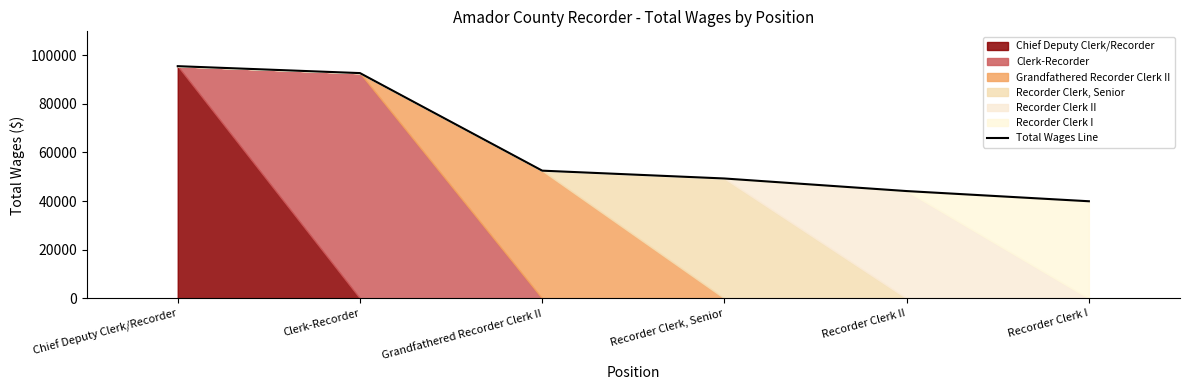

How many data points are above 52491?

2